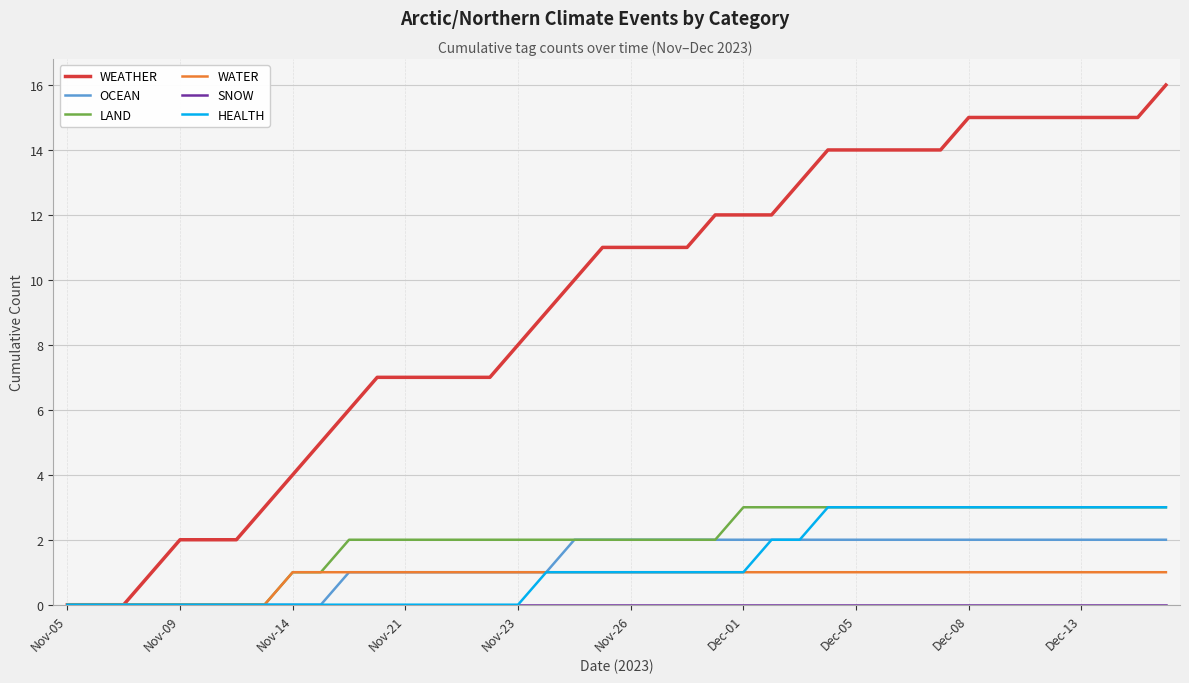

Which series has the widest spread of values?

WEATHER